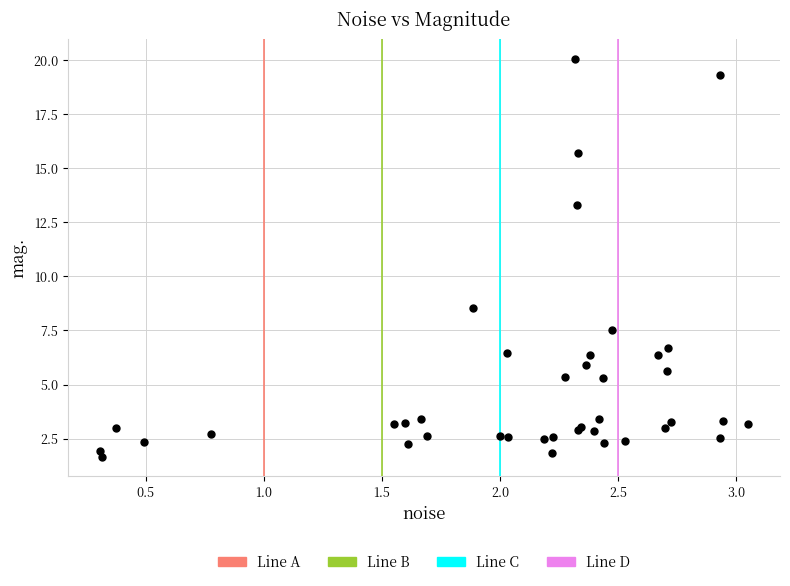

What Y value in the scatter plot is closest to 10?

8.5